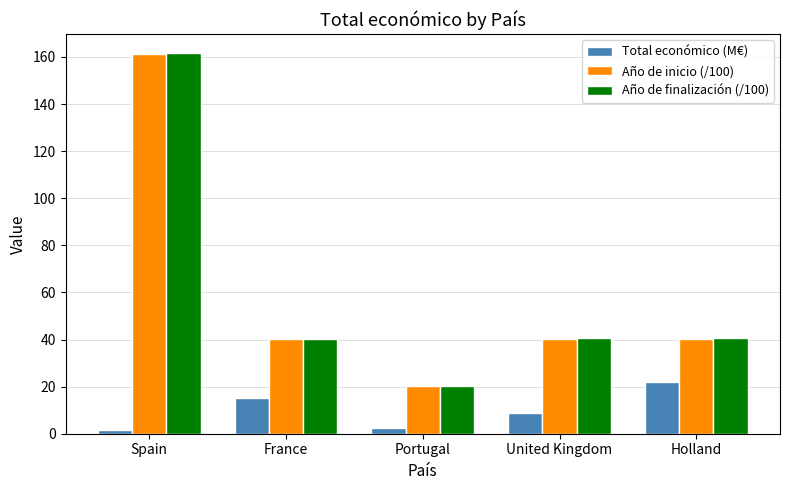

What is the sum of all Año de inicio (/100) values?

302.7